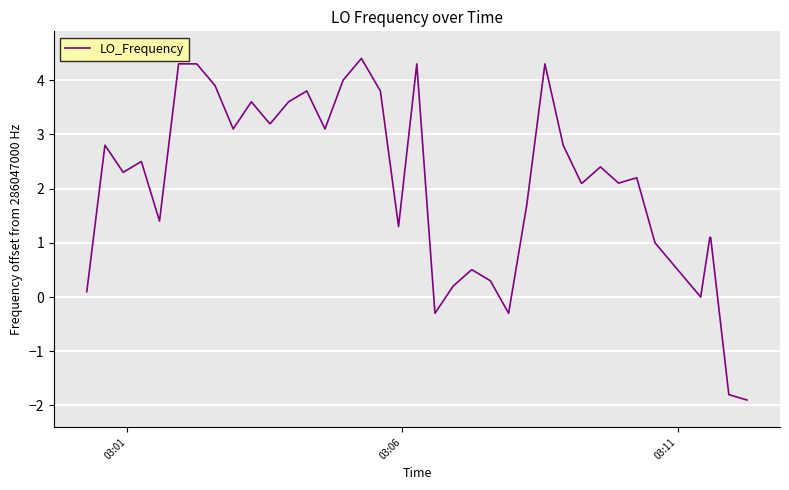

What is the greatest value displayed?

4.4